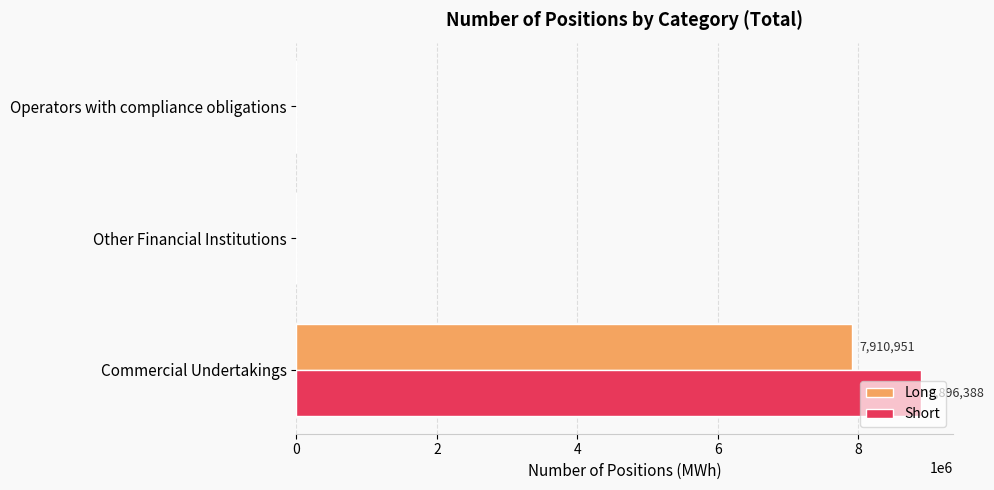

What is the maximum value for Short?

8896388